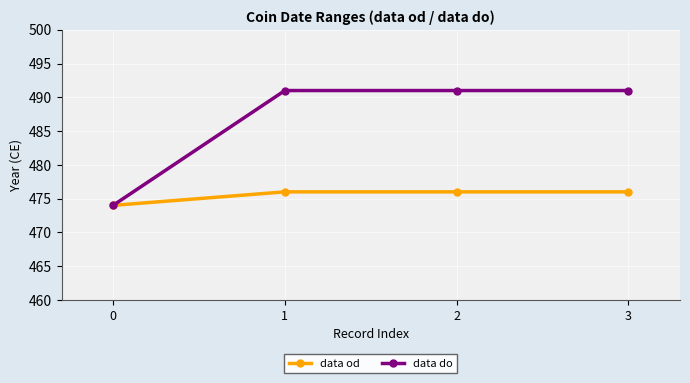

Which series changed the most between 0 and 2?

data do